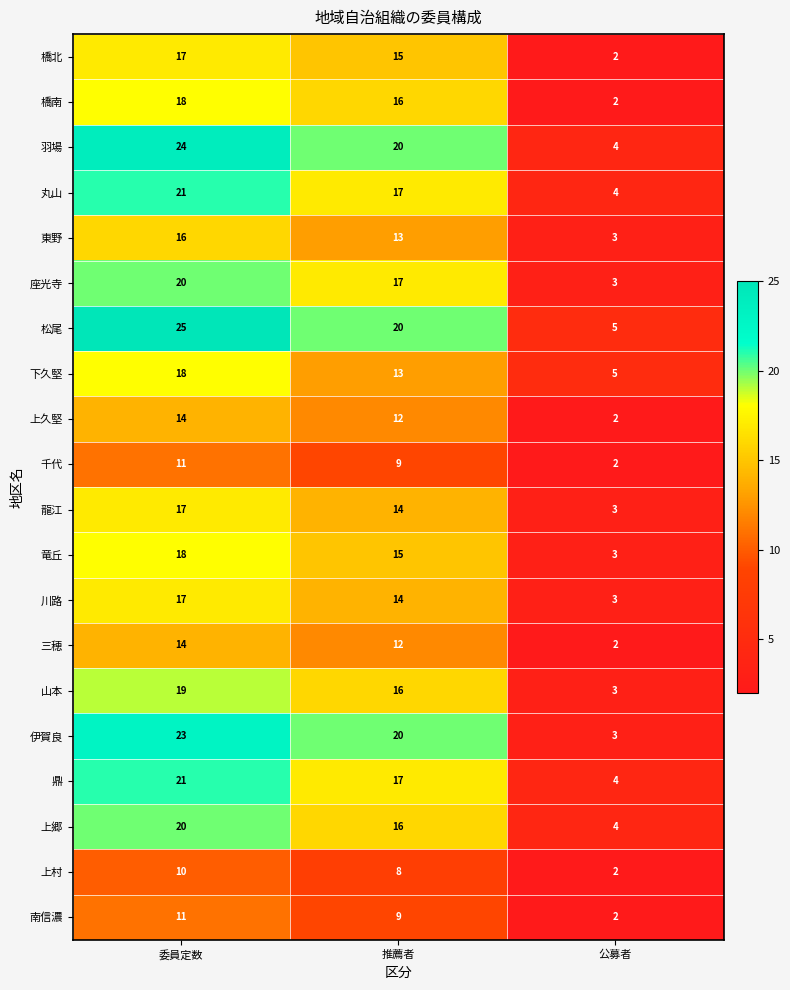

True or false: 千代 has a value of 1 at 公募者.

False